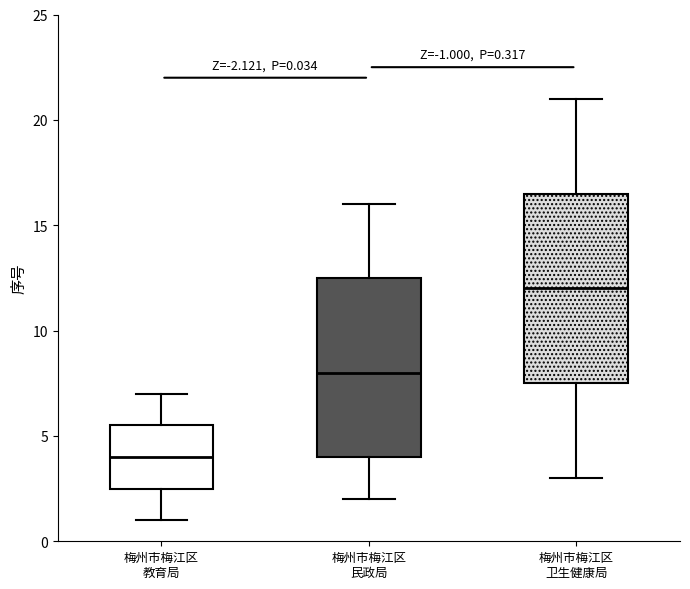

Which box's median line is the lowest?

梅州市梅江区 教育局